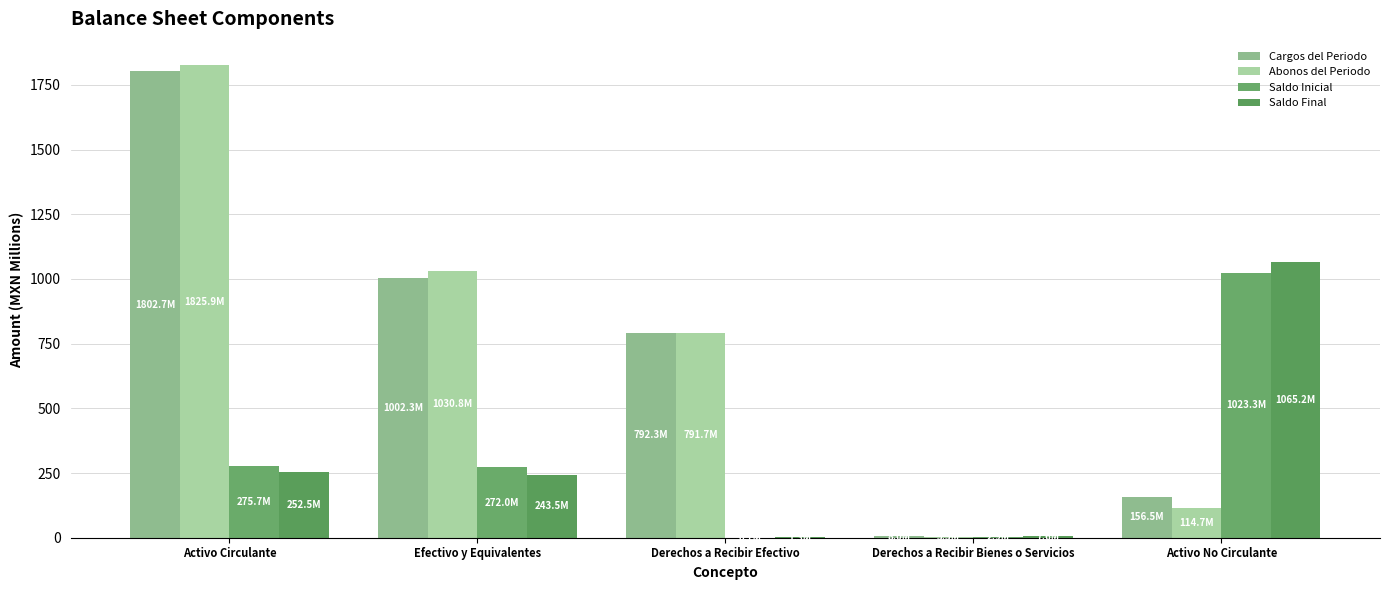

Which has a higher value, Activo No Circulante or Derechos a Recibir Efectivo?

Derechos a Recibir Efectivo